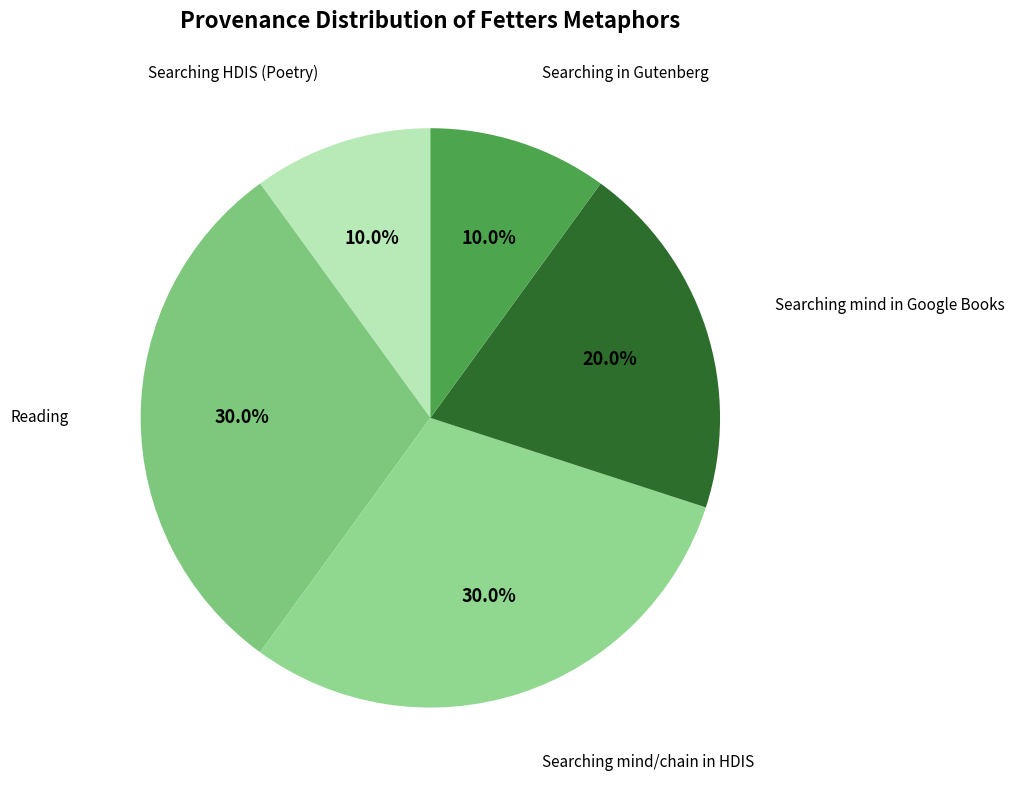

Is the sum of Searching in Gutenberg and Searching HDIS (Poetry) greater than half?

No